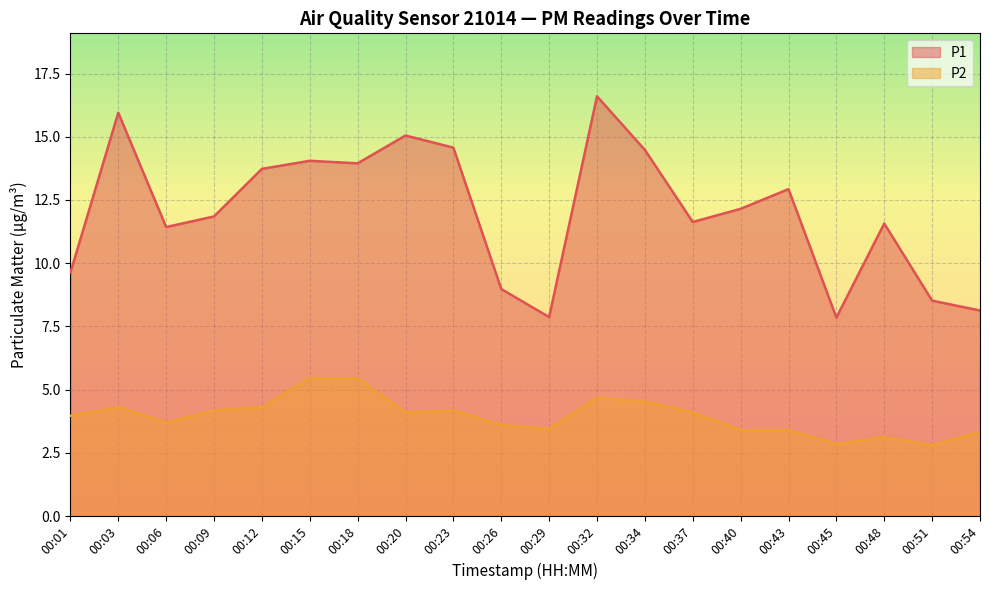

Where is the first local minimum for P2?

00:06